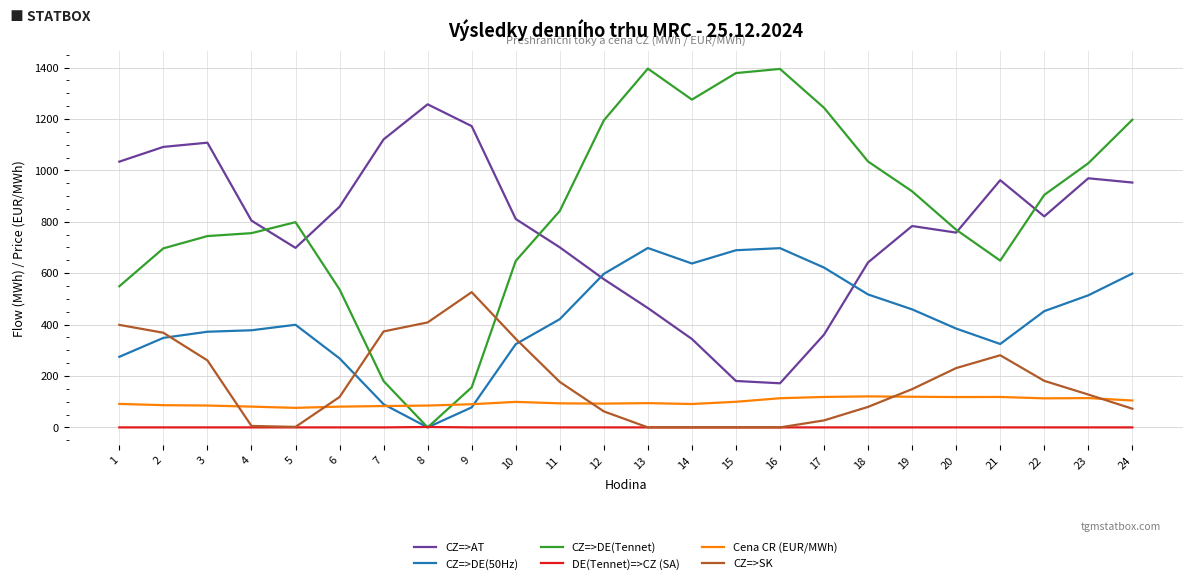

What is the approximate value of CZ=>DE(Tennet) at 6?

536.9